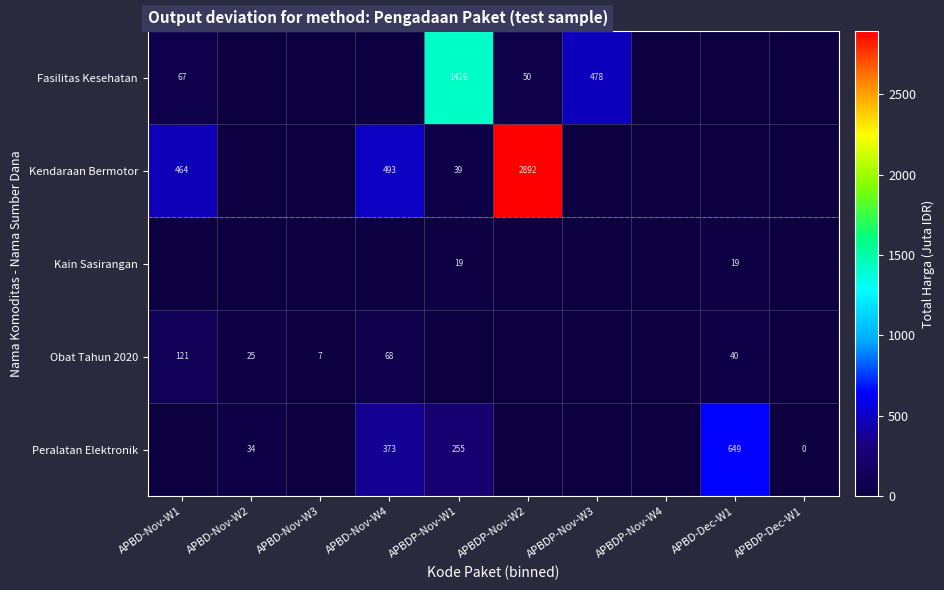

Count the number of data series in this chart.

5